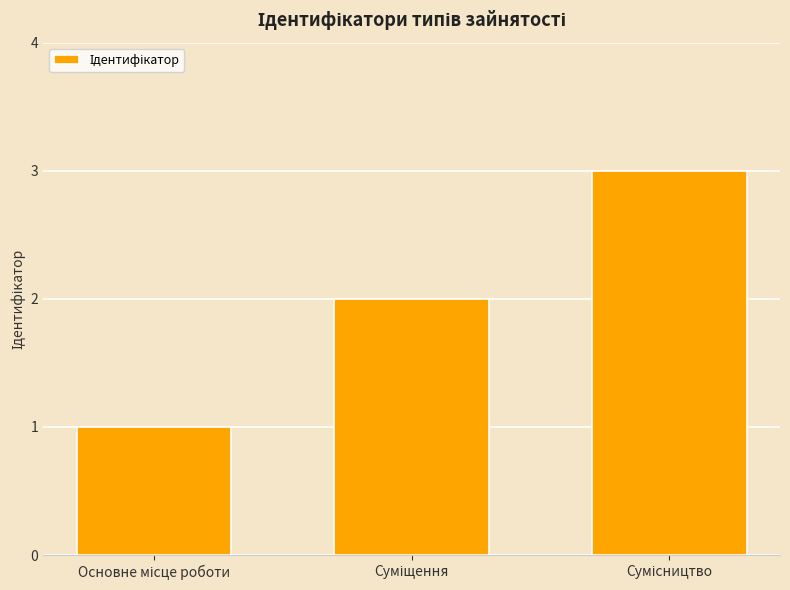

What is the sum of all values?

6